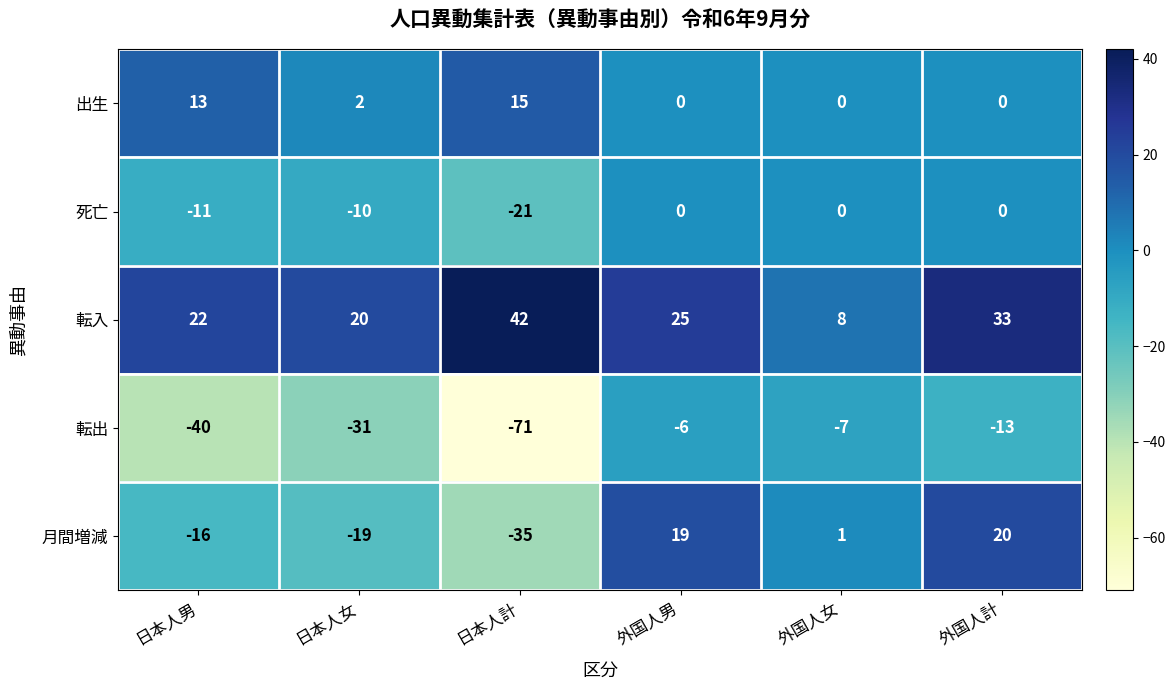

What is the difference between the maximum and second lowest values in the 転出 series?

34